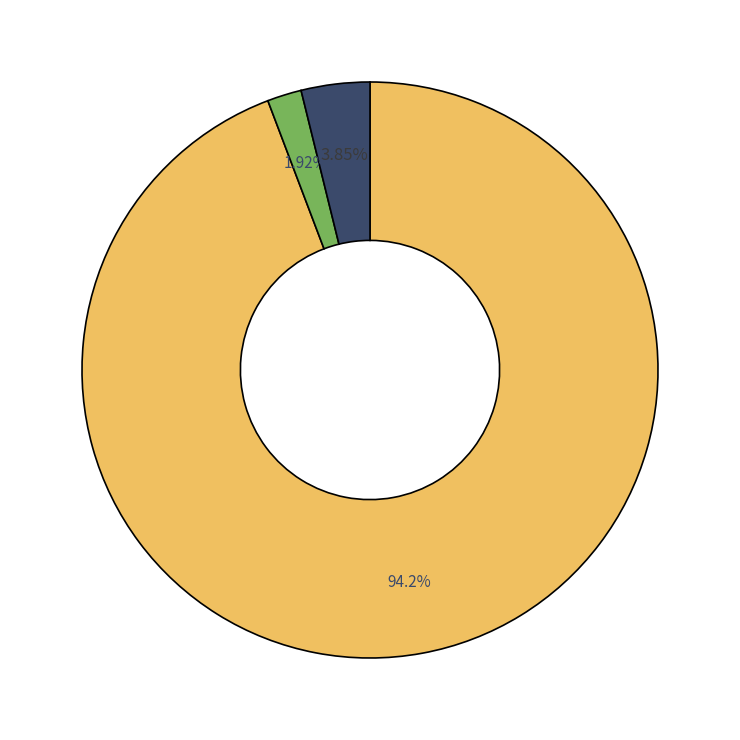

Is there any slice that represents more than half of the pie?

Yes